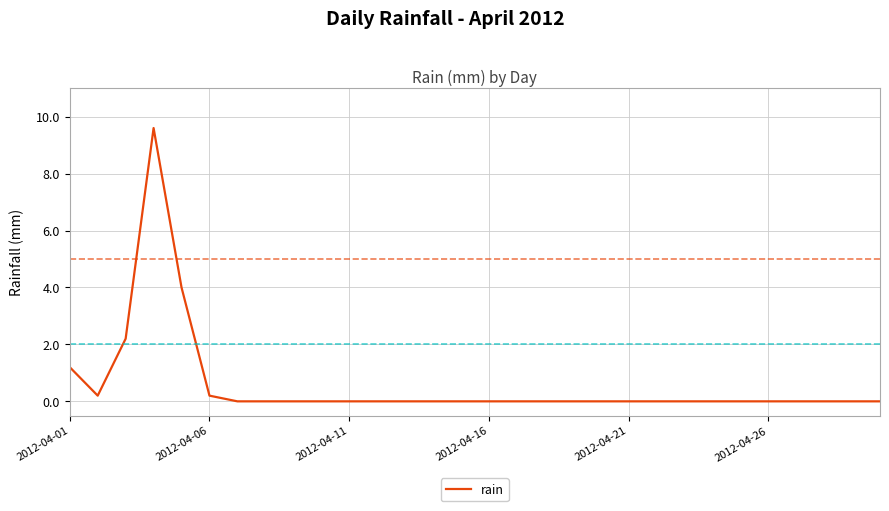

What is the maximum value shown in the chart?

9.6